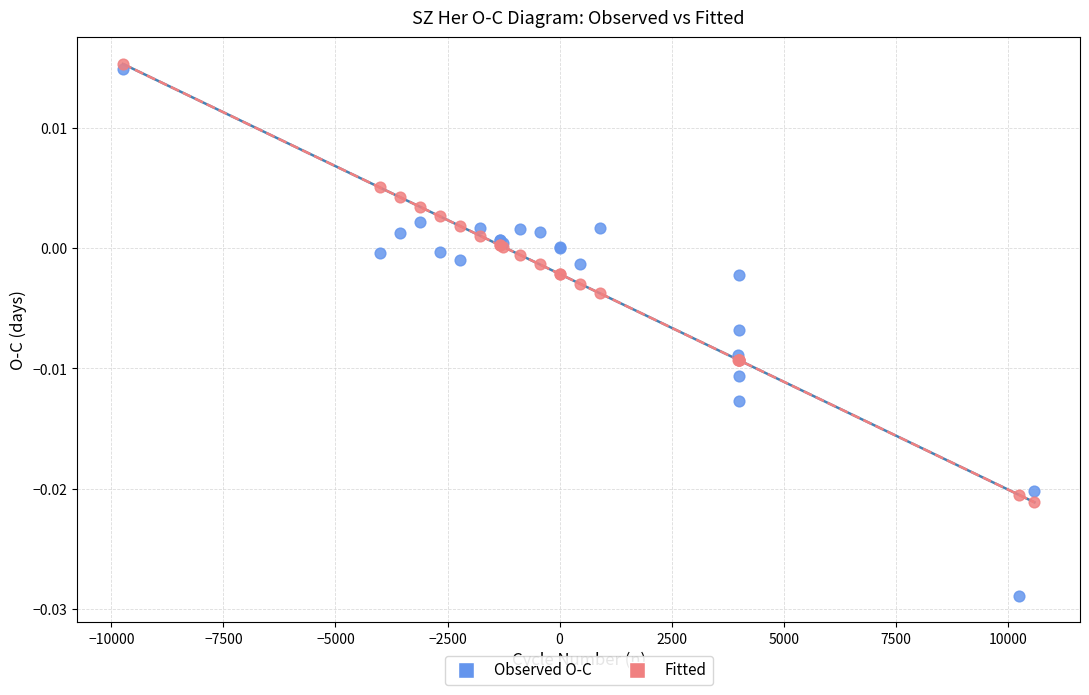

Which series contains the highest Y value?

Fitted